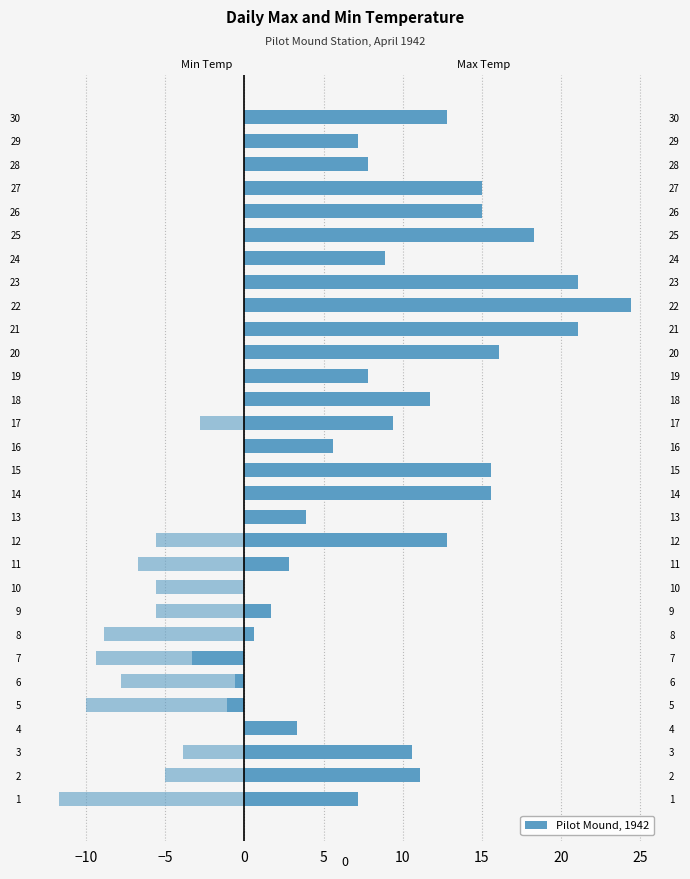

How many values in Min Temp (C) are above zero?

17